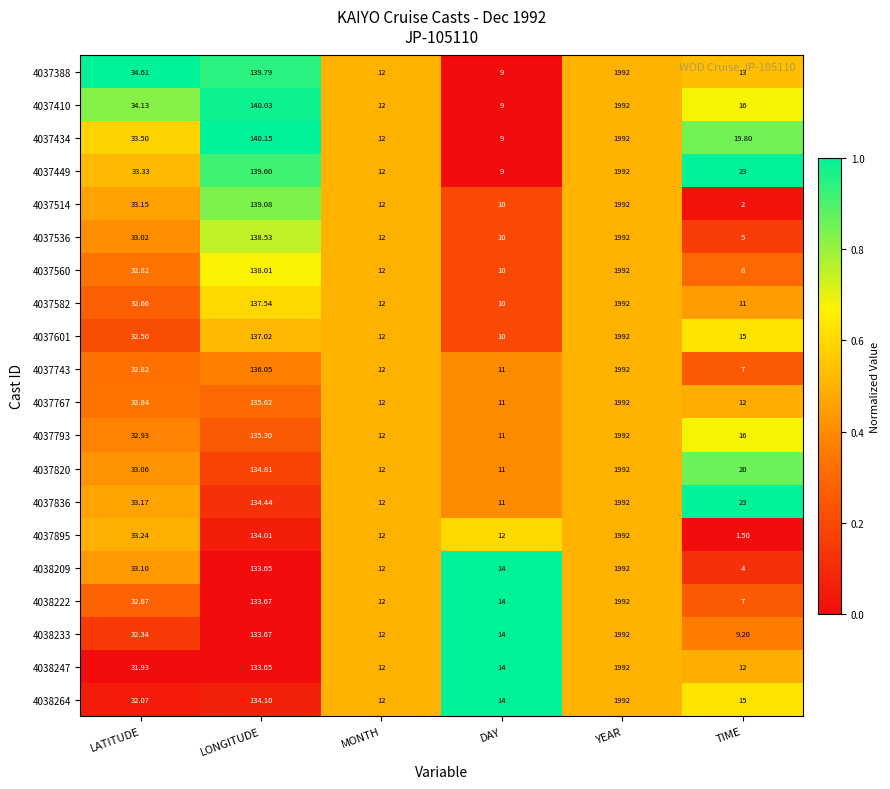

Where does the 4037388 series first go above 34?

LATITUDE